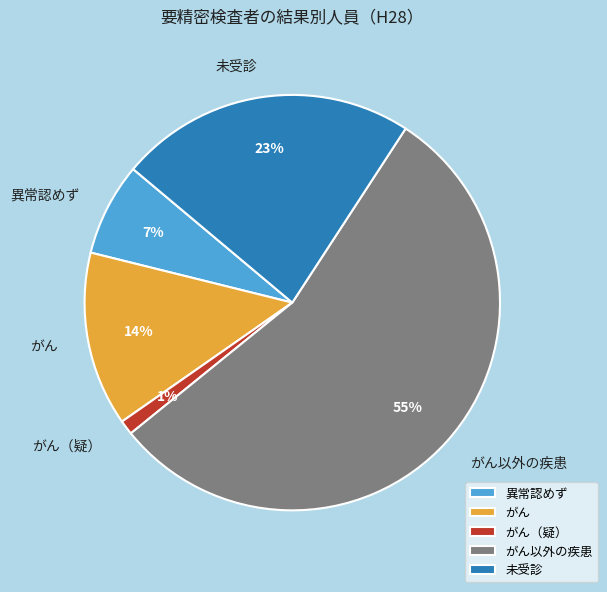

What is the ratio of the value at がん（疑） to the value at がん?

0.1